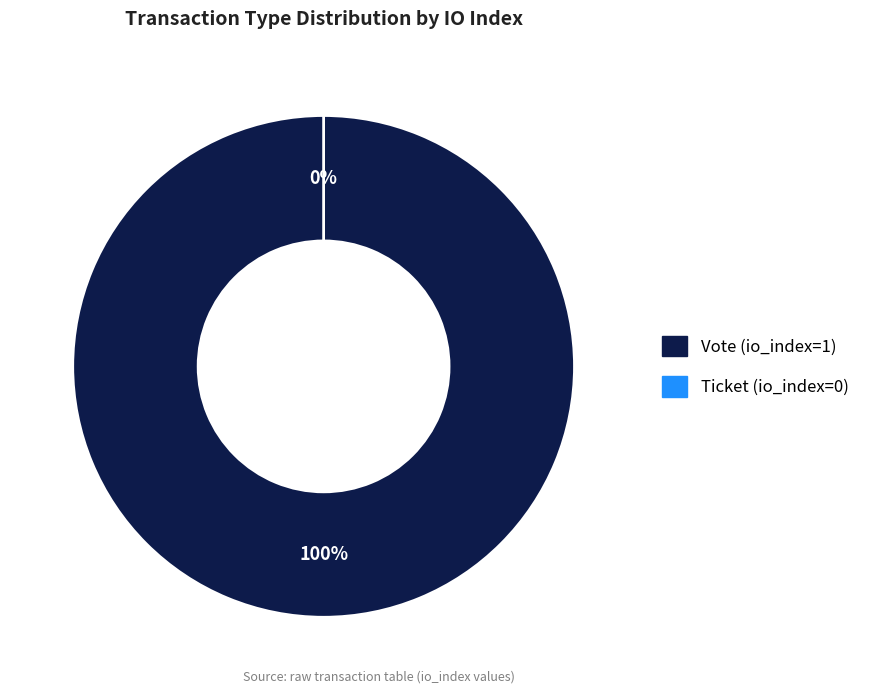

The Ticket (io_index=0) slice represents 0% of the pie. True or false?

True